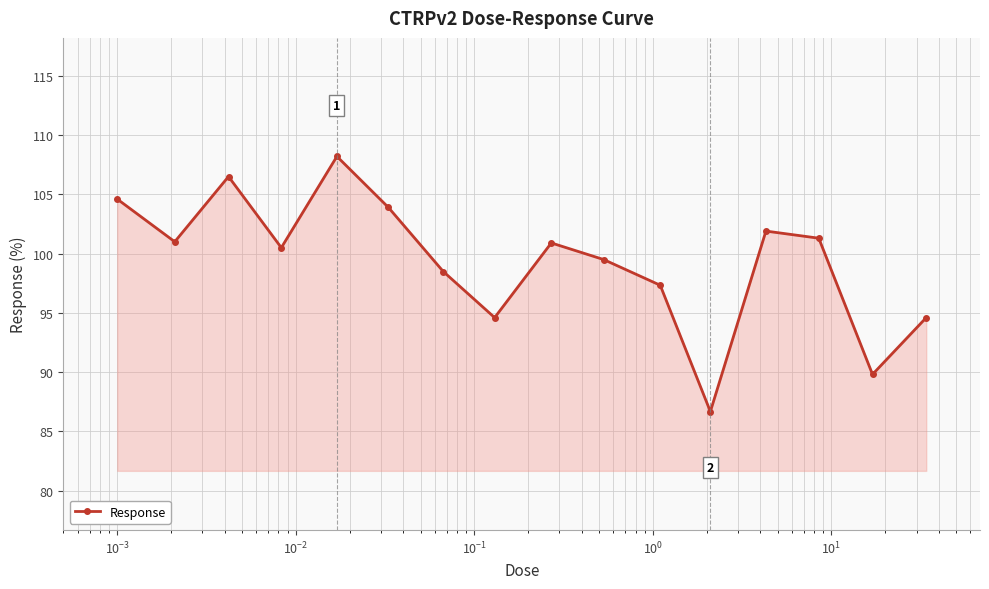

What is the difference between the maximum and minimum values?

21.5